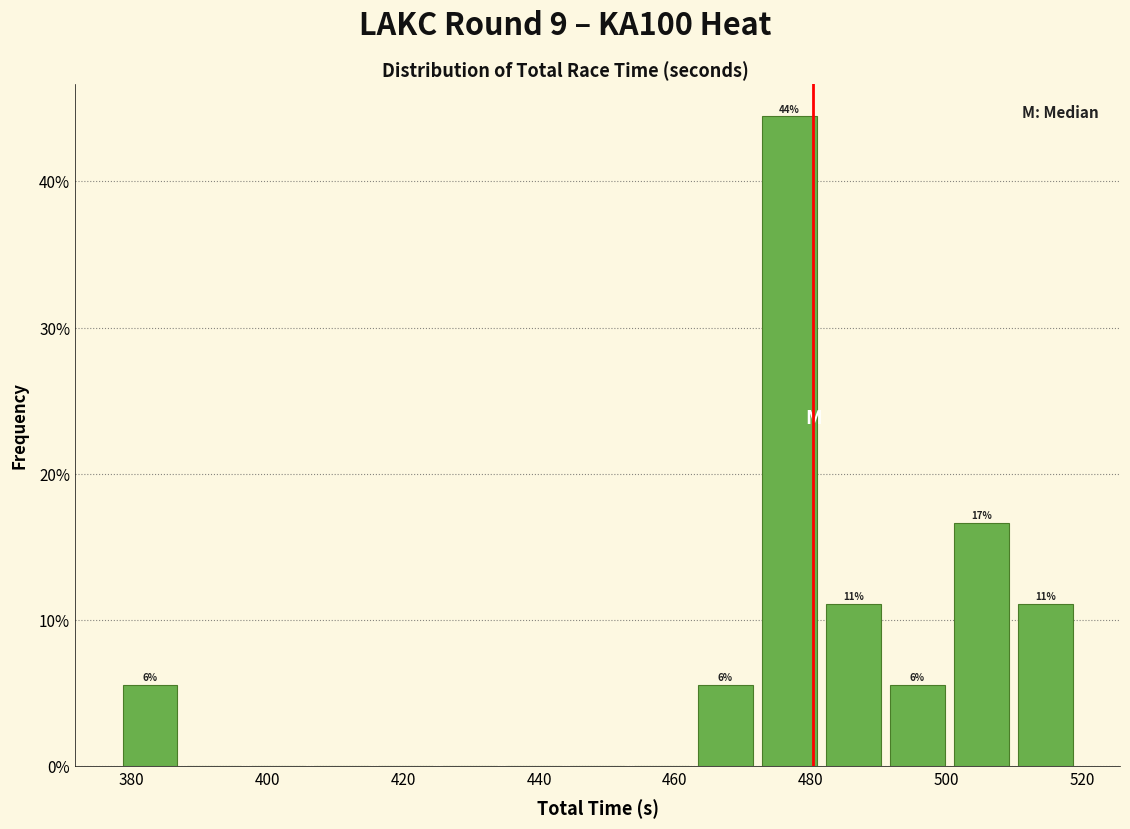

Which range on the x-axis has the tallest bar?

472 to 482